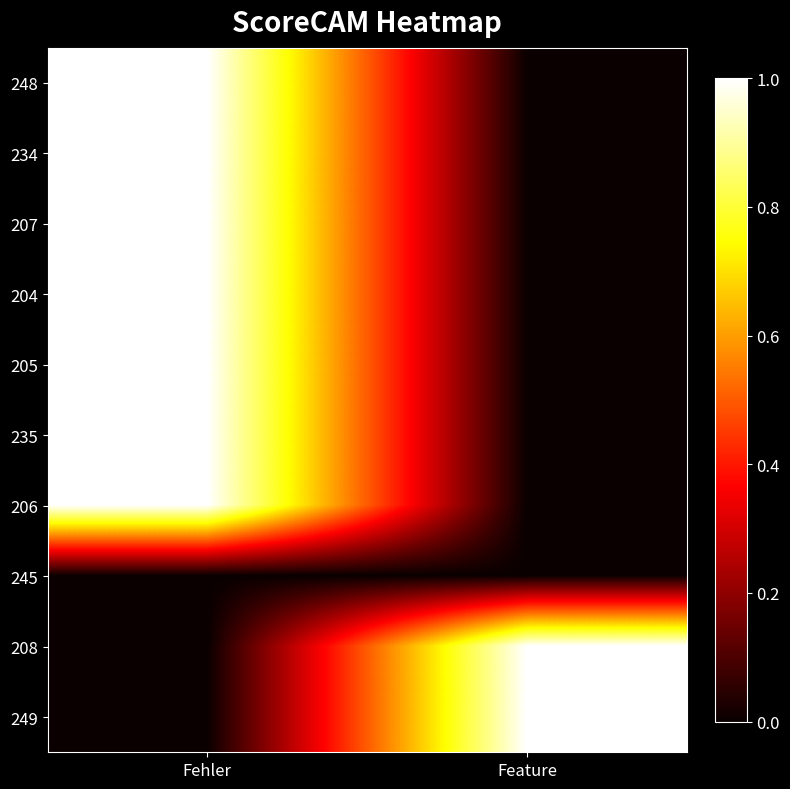

Which category has the lowest value across all series?

Feature